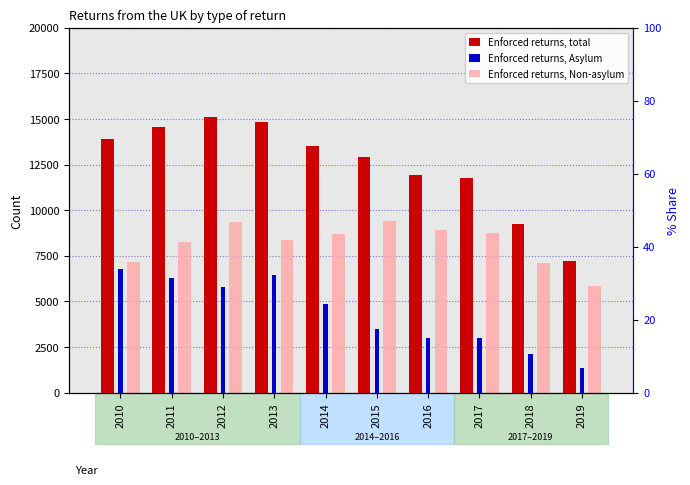

At which label is Enforced returns, total closest to 11164?

2017